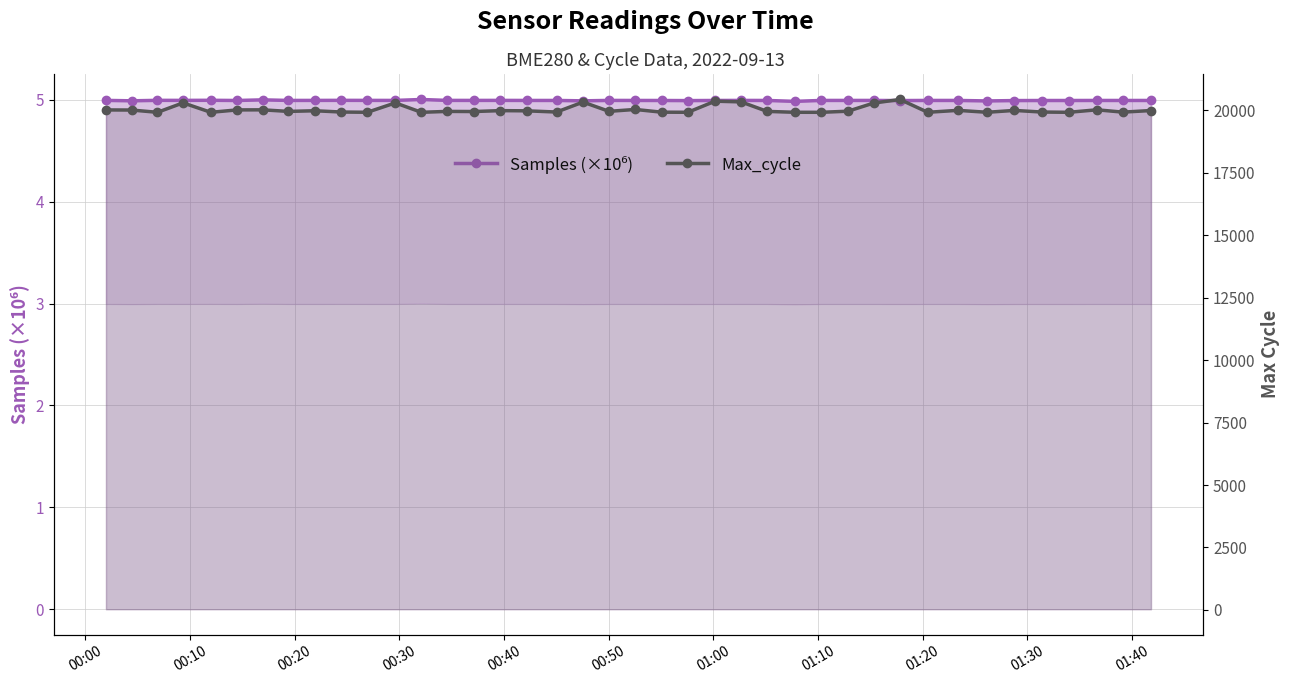

Which series has the largest total across all categories?

Max_cycle